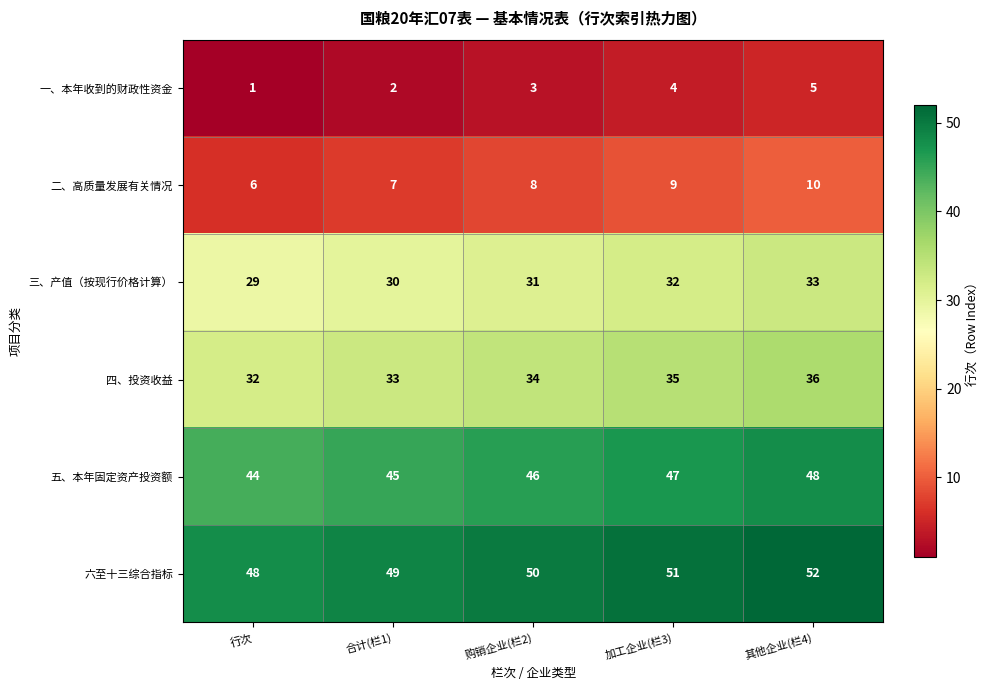

What is the total value across all series at 行次?

160